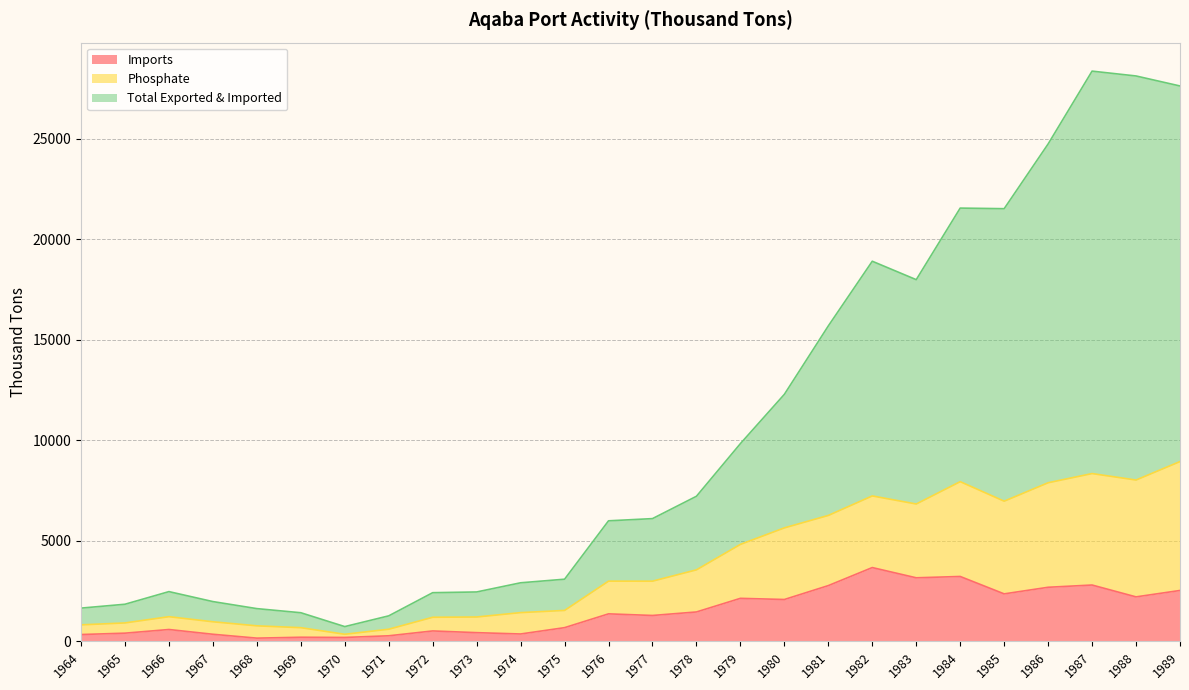

True or false: Imports has a value of 360.7 at 1969.

False